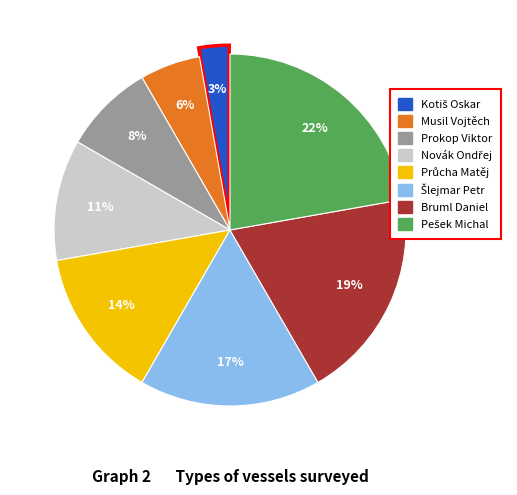

To the nearest percent, what is the average slice percentage?

12%